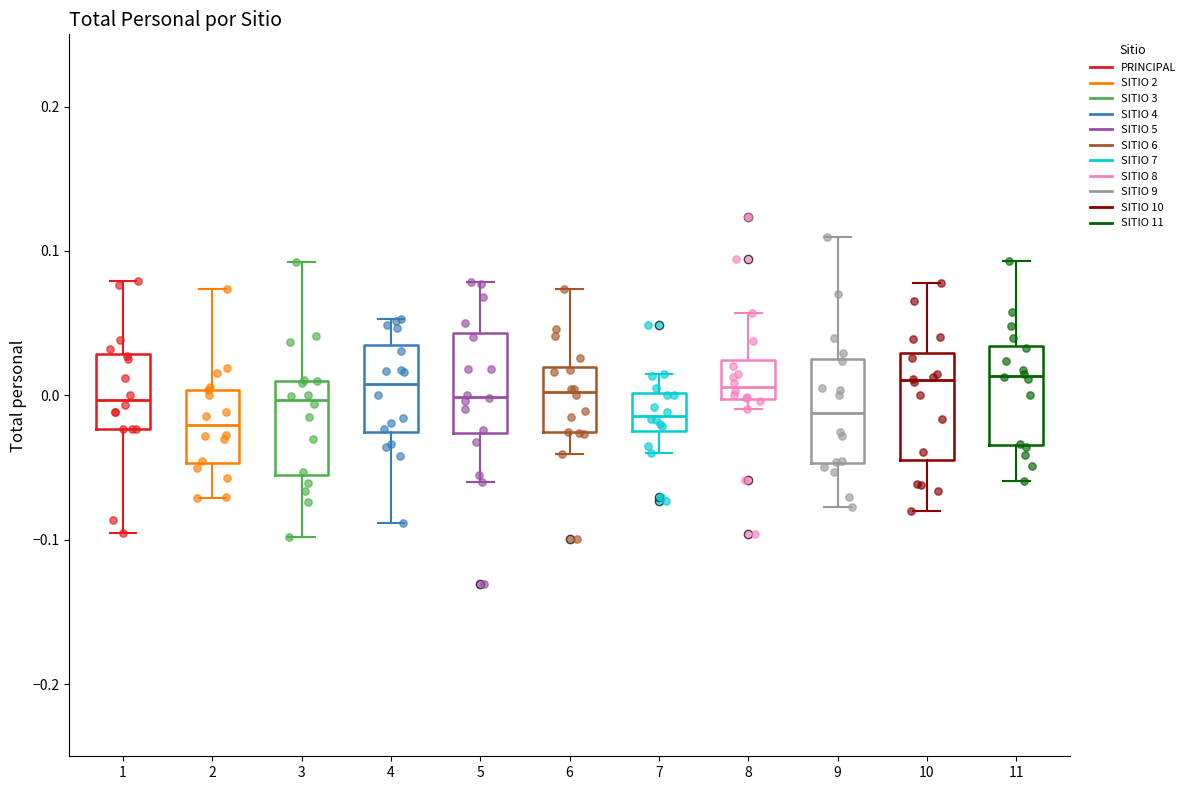

Where does the upper whisker of the box at x = 7 end on the y-axis? The values are not printed on the chart, so give them approximately, as read against the axis.

0.01